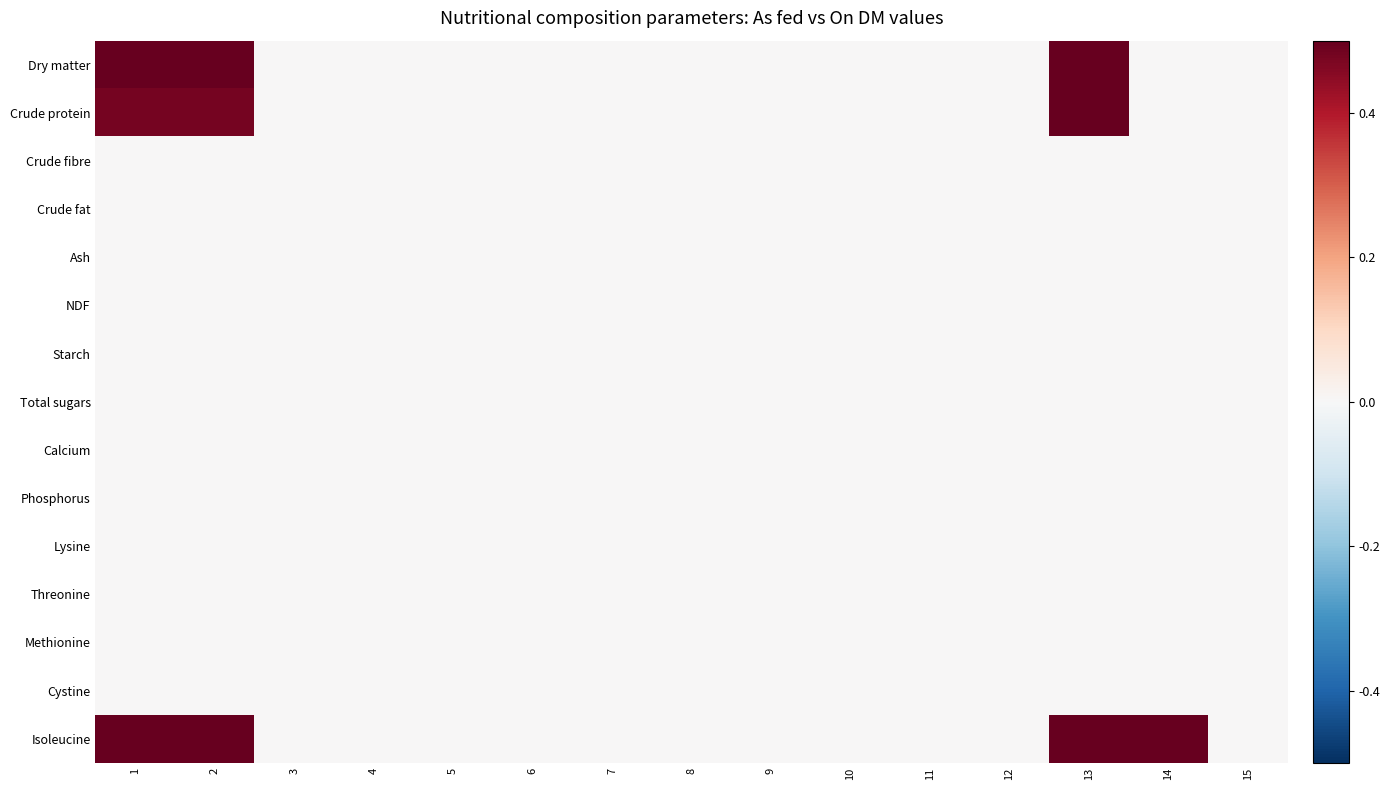

Between 11 and 7, which is larger?

11